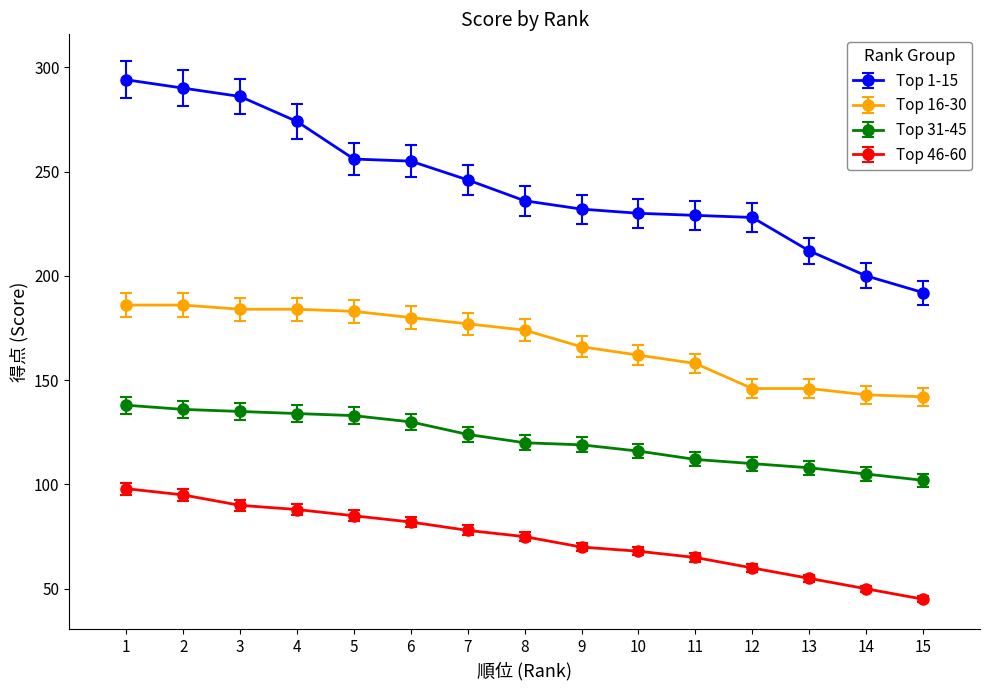

What value does the Top 31-45 series have at 3, to the nearest 10?

140